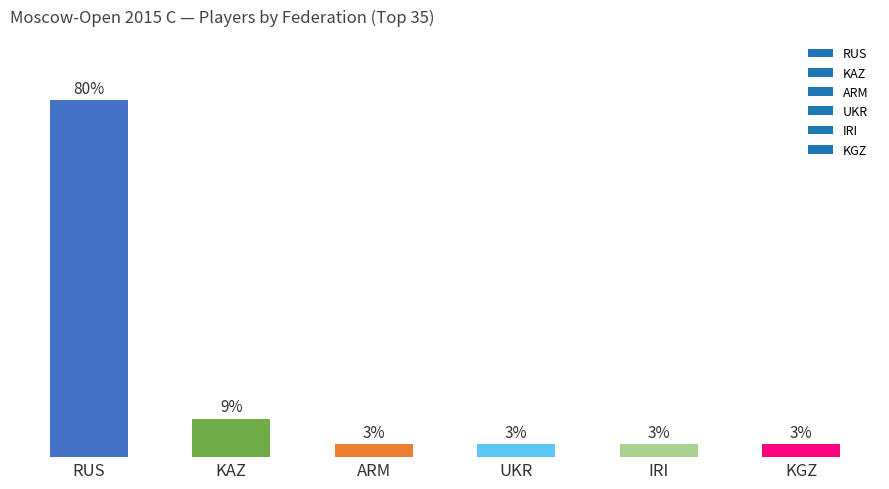

What is the label of the 4th bar from the left?

UKR